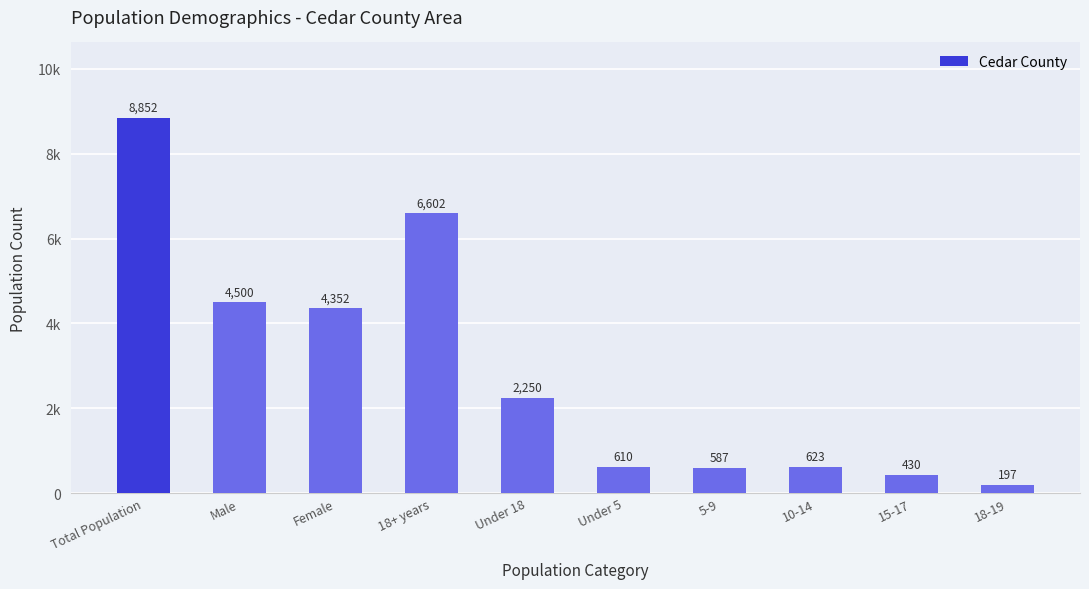

Reading left to right, list all the values displayed in this chart.

8852	4500	4352	6602	2250	610	587	623	430	197